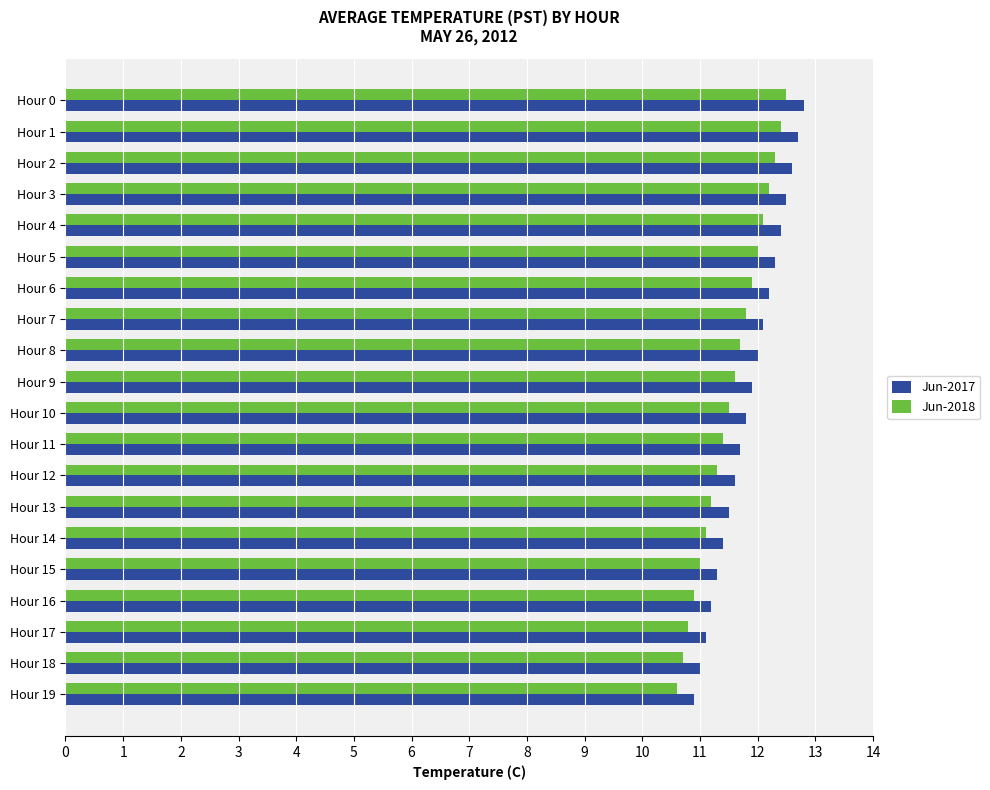

List the series in order of their peak value, lowest first.

Jun-2018, Jun-2017